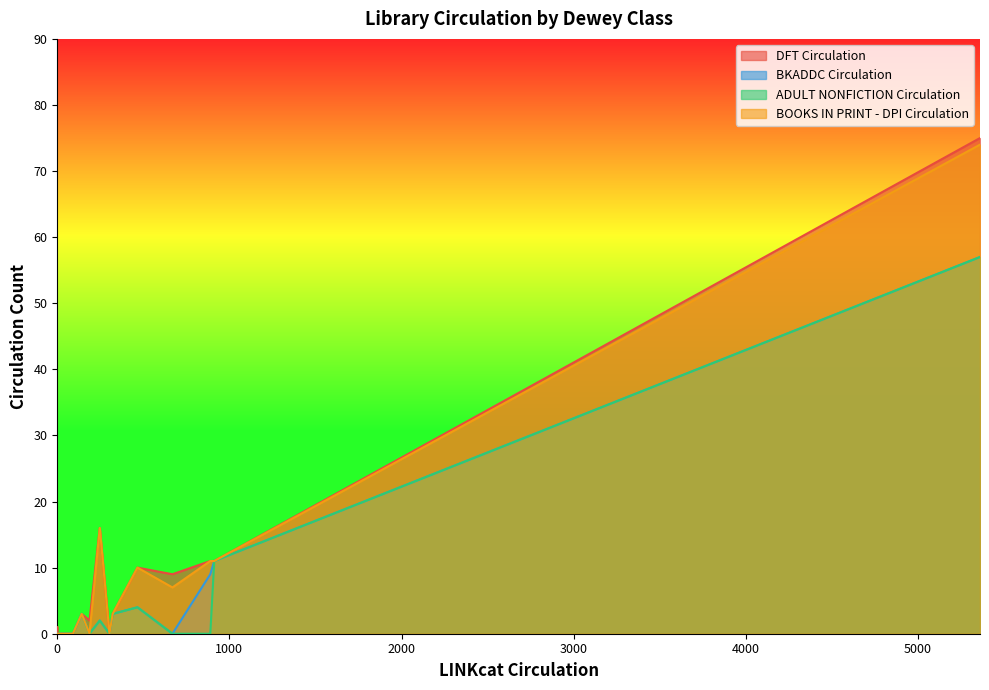

What is the difference between the maximum and minimum values in the BOOKS IN PRINT - DPI Circulation series?

74